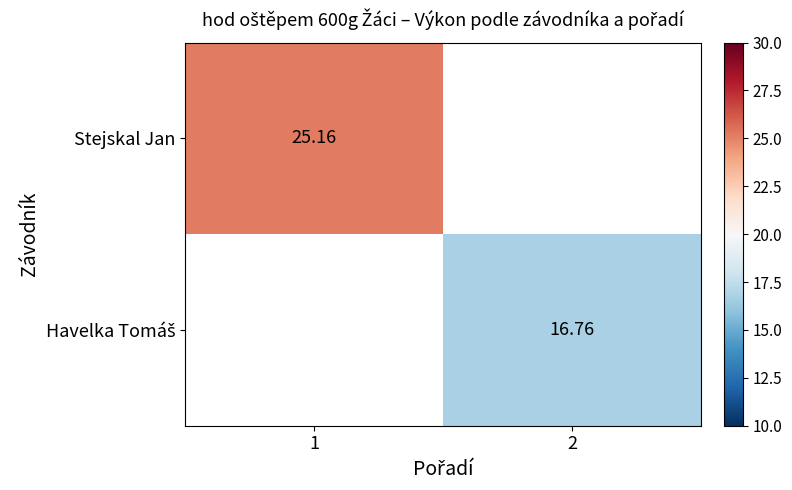

Which series has the largest range (max minus min)?

Stejskal Jan